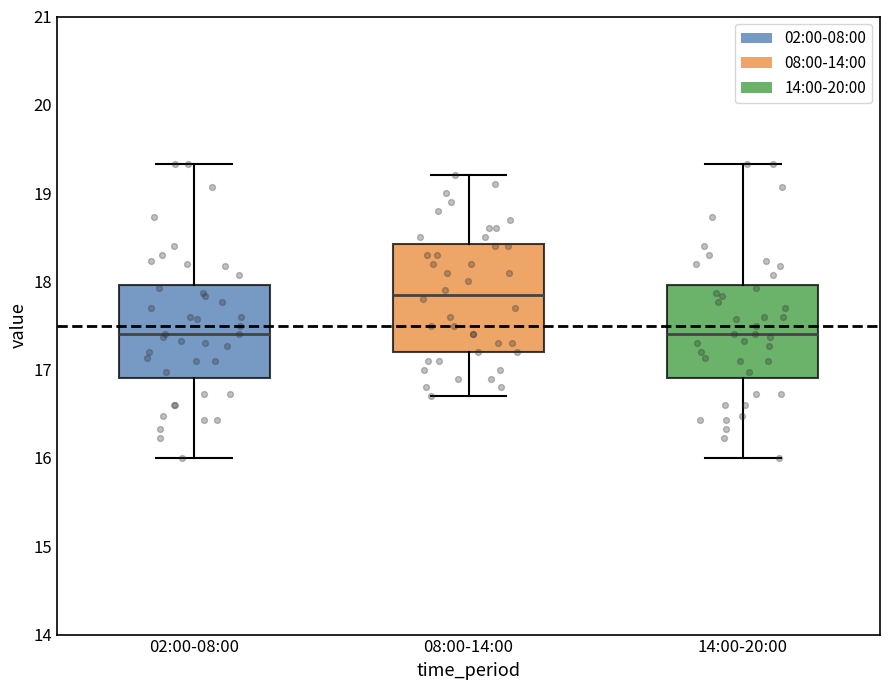

Reading left to right, transcribe this box plot: for each box, give where its median line is, the range the box spans, and where its two whiskers end, as read against the y-axis. The values are not printed on the chart, so give them approximately, as read against the axis.

02:00-08:00: median 17.4, box 16.9 to 18.0, whiskers 16.0 to 19.3
08:00-14:00: median 17.9, box 17.2 to 18.4, whiskers 16.7 to 19.2
14:00-20:00: median 17.4, box 16.9 to 18.0, whiskers 16.0 to 19.3